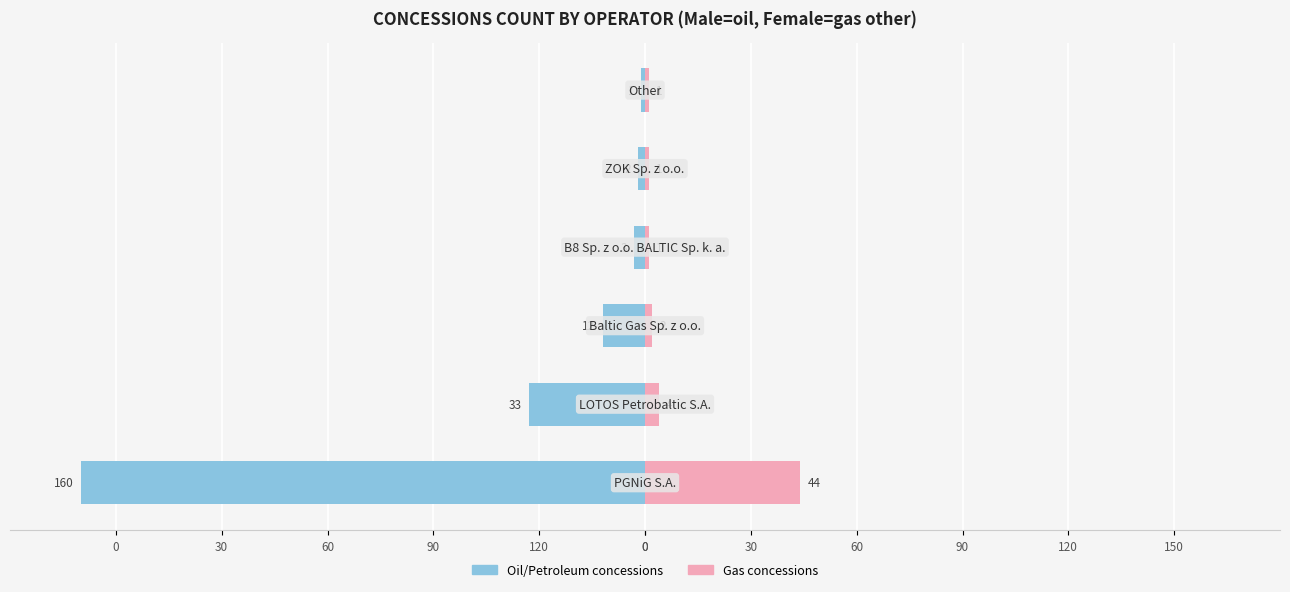

What value does the Male series have at 30?

-2